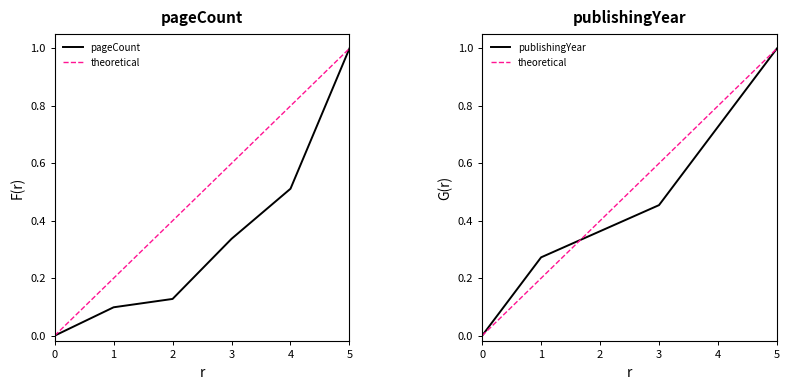

Does the chart have visible grid lines?

No